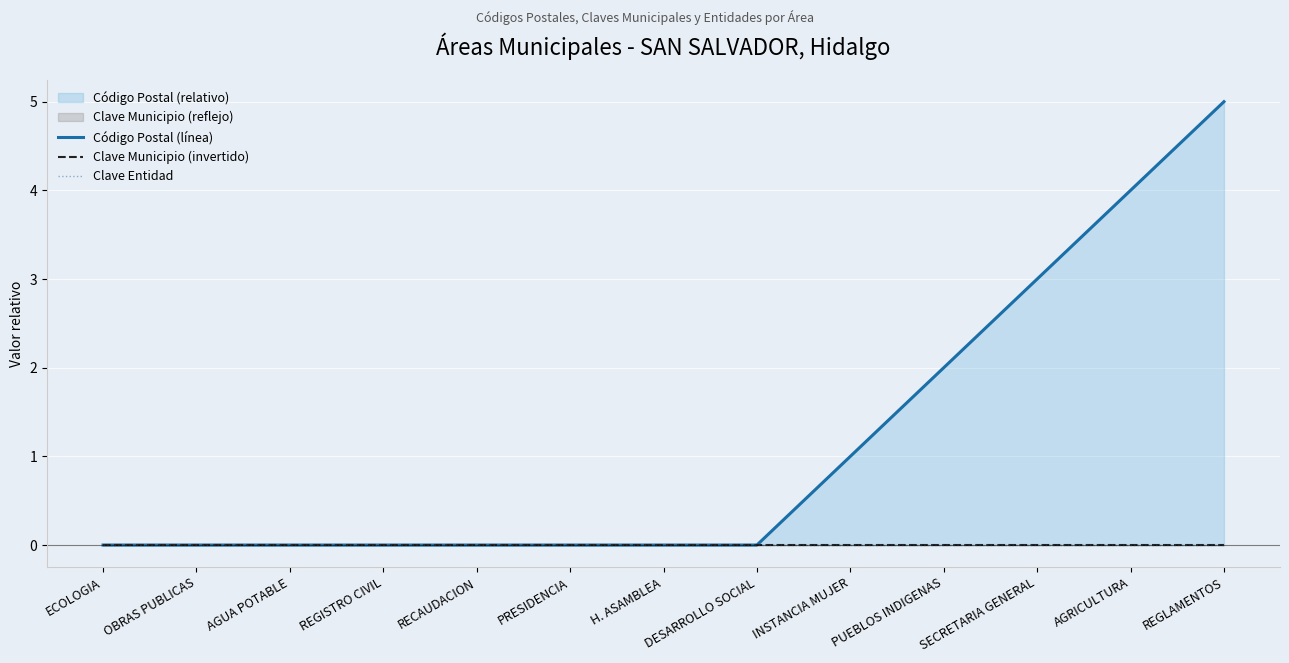

Reading right to left, list all the values displayed in this chart.

Código Postal (línea): REGLAMENTOS=5	AGRICULTURA=4	SECRETARIA GENERAL=3	PUEBLOS INDIGENAS=2	INSTANCIA MUJER=1	DESARROLLO SOCIAL=0	H. ASAMBLEA=0	PRESIDENCIA=0	RECAUDACION=0	REGISTRO CIVIL=0	AGUA POTABLE=0	OBRAS PUBLICAS=0	ECOLOGIA=0
Clave Municipio (invertido): REGLAMENTOS=0	AGRICULTURA=0	SECRETARIA GENERAL=0	PUEBLOS INDIGENAS=0	INSTANCIA MUJER=0	DESARROLLO SOCIAL=0	H. ASAMBLEA=0	PRESIDENCIA=0	RECAUDACION=0	REGISTRO CIVIL=0	AGUA POTABLE=0	OBRAS PUBLICAS=0	ECOLOGIA=0
Clave Entidad: REGLAMENTOS=0	AGRICULTURA=0	SECRETARIA GENERAL=0	PUEBLOS INDIGENAS=0	INSTANCIA MUJER=0	DESARROLLO SOCIAL=0	H. ASAMBLEA=0	PRESIDENCIA=0	RECAUDACION=0	REGISTRO CIVIL=0	AGUA POTABLE=0	OBRAS PUBLICAS=0	ECOLOGIA=0